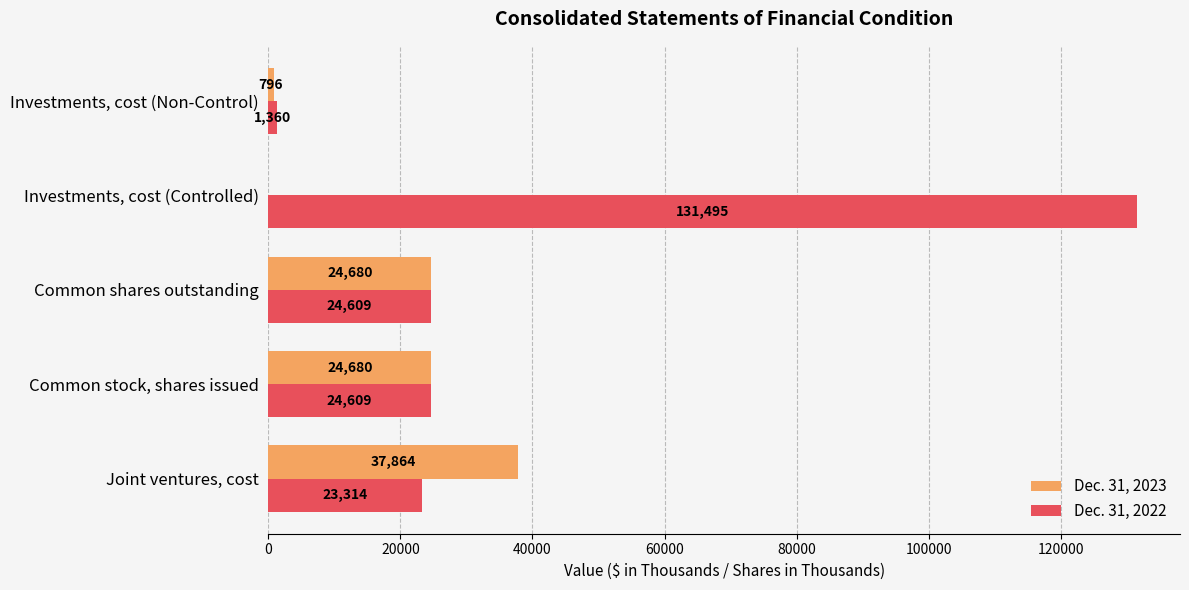

How many distinct data groups are displayed?

2